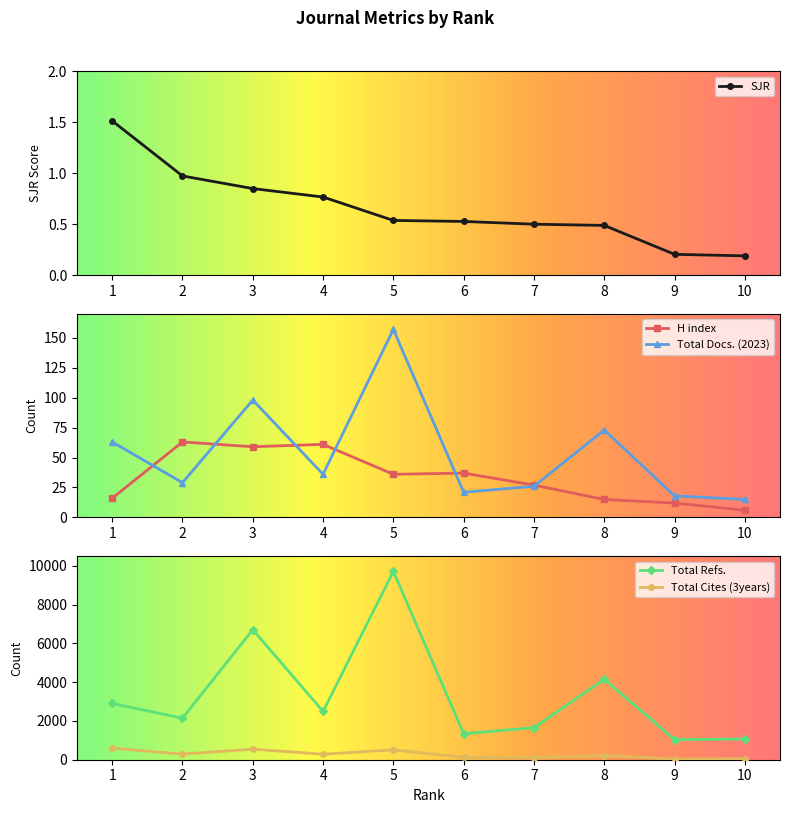

Is this an area chart (filled region under the line)?

No